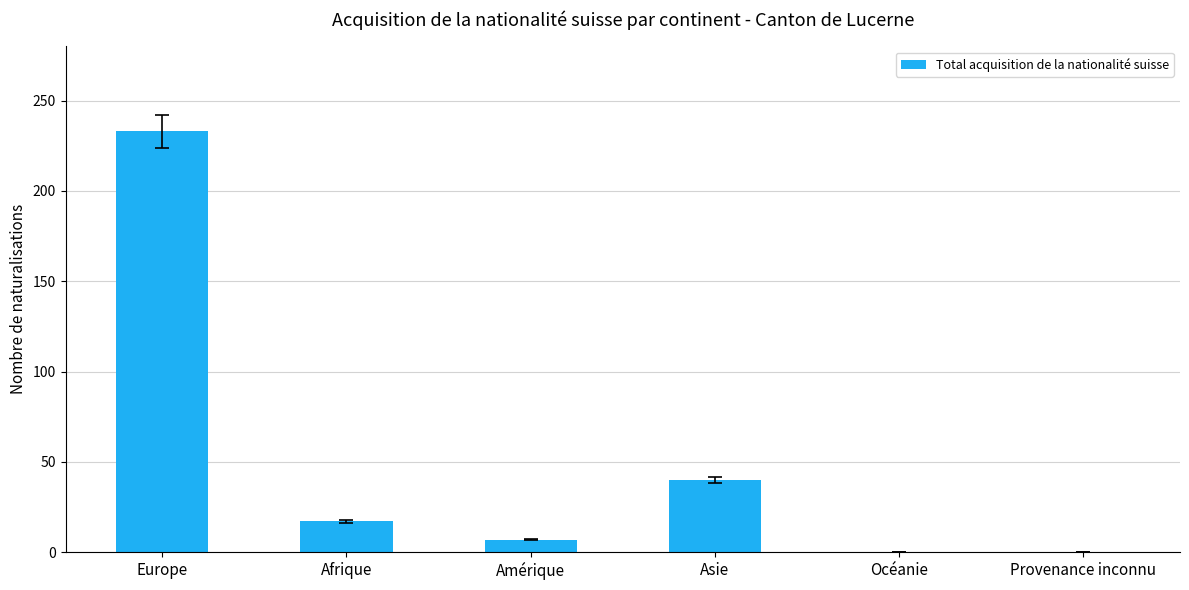

What is the maximum value shown in the chart?

233